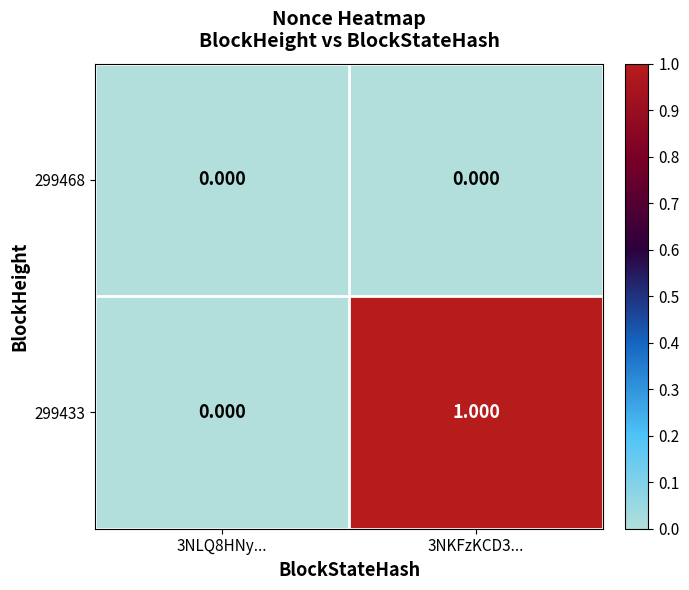

Is the value of 299468 at 3NKFzKCD3... greater than the value of 299433 at 3NKFzKCD3...?

No